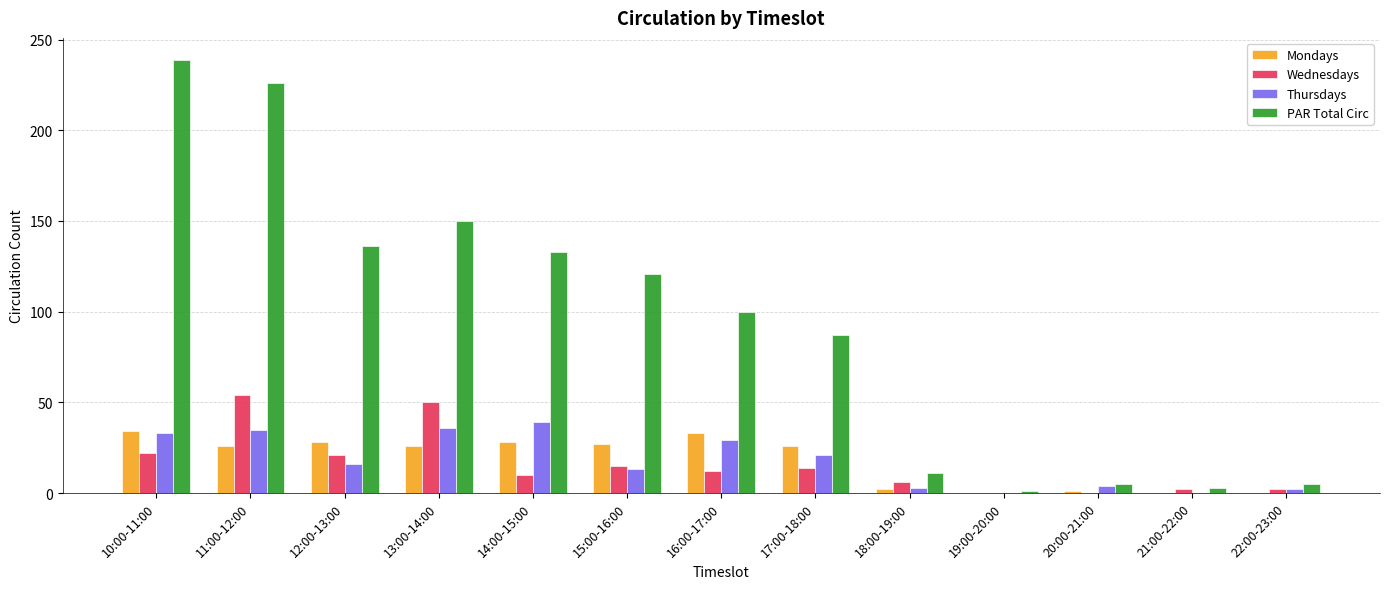

The Thursdays series shows 8 at 13:00-14:00. True or false?

False